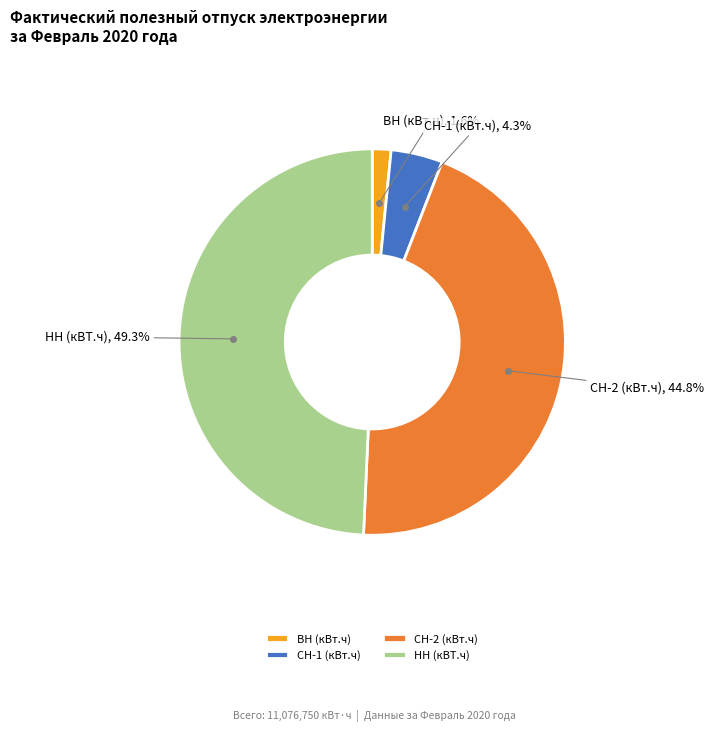

To the nearest percent, what percentage of the pie is НН (кВТ.ч)?

49%